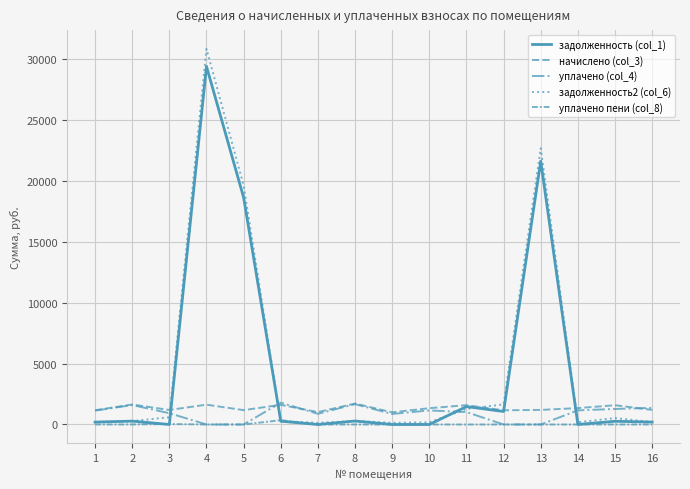

How many lines are shown in the chart?

5